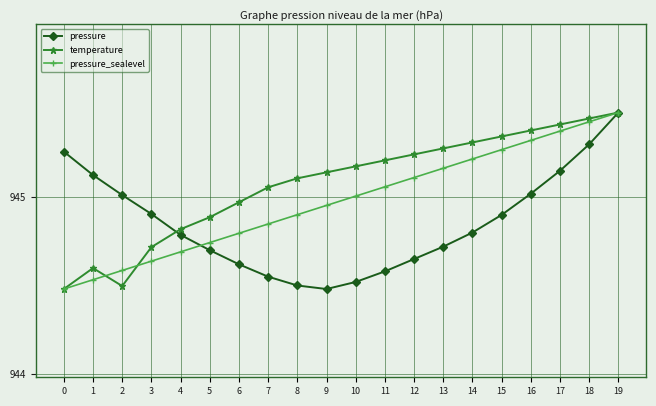

What is the difference between the pressure values at 0 and 15?

0.4